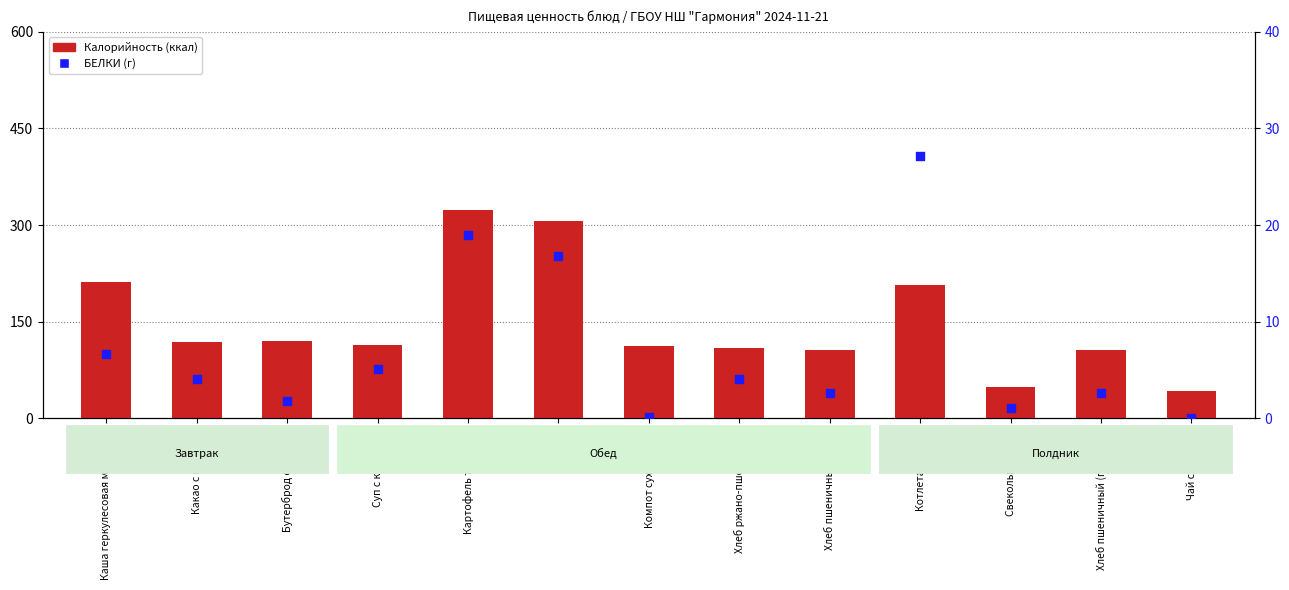

Which series contains the highest Y value?

Калорийность